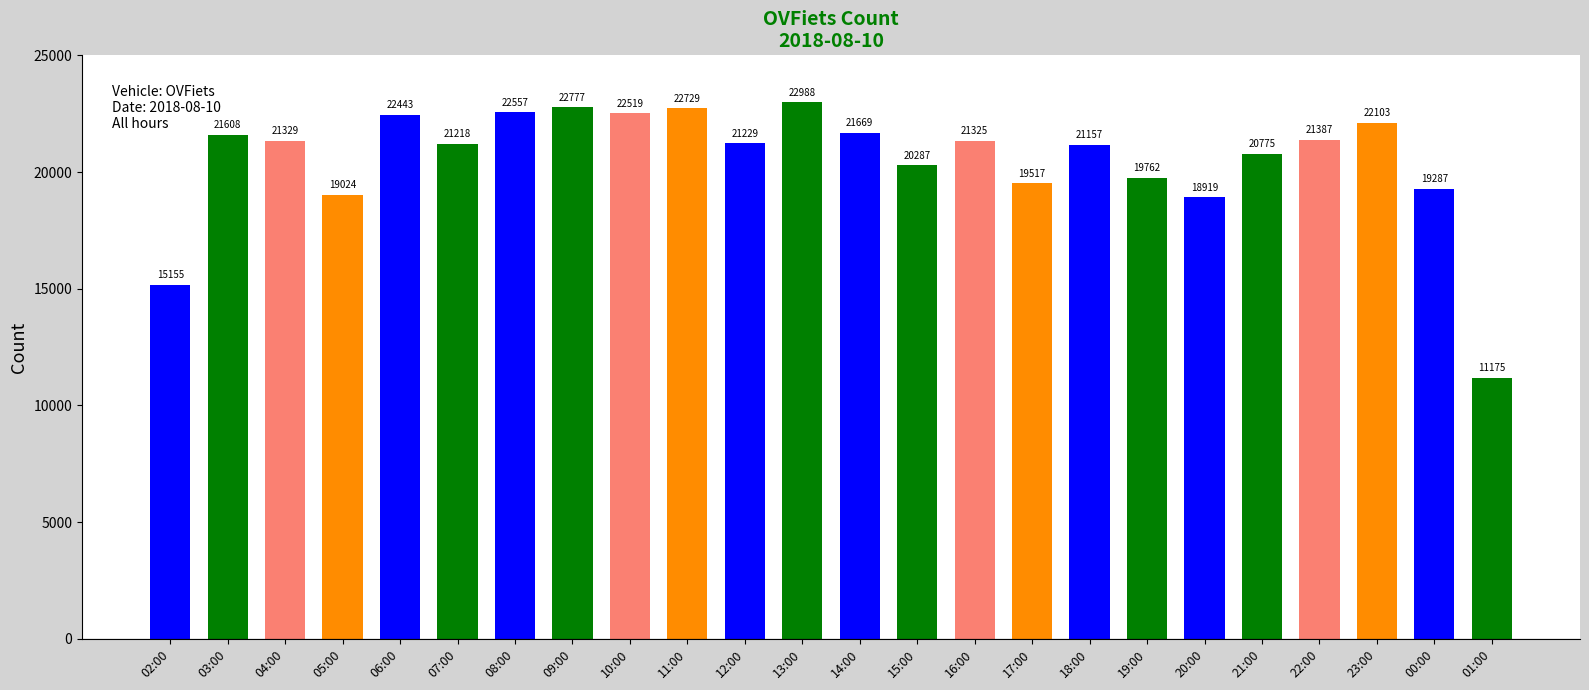

What is the value of the 7th bar from the left?

22557